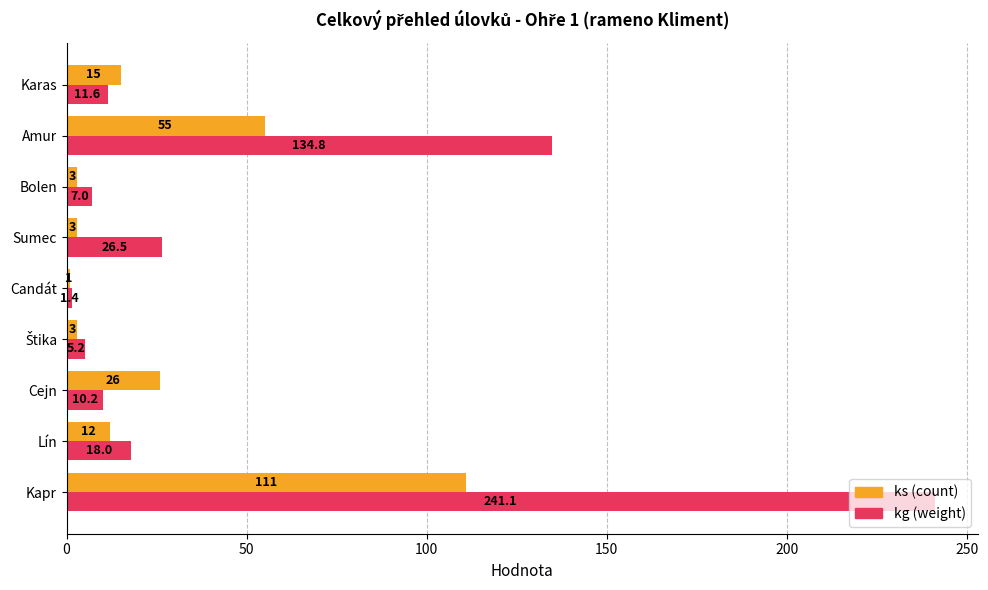

Rank the series at Sumec from lowest to highest value.

ks (count), kg (weight)